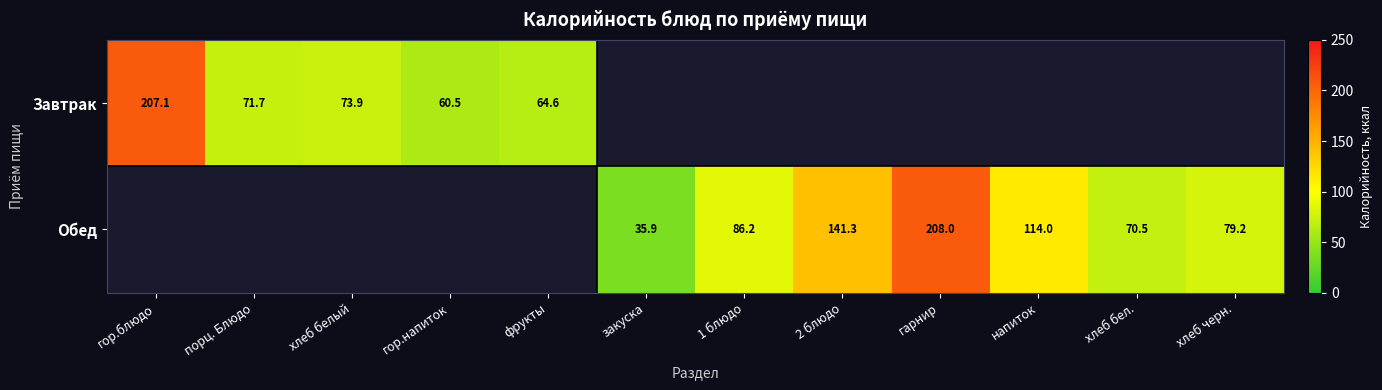

Rank the series at хлеб белый from highest to lowest value.

Завтрак, Обед